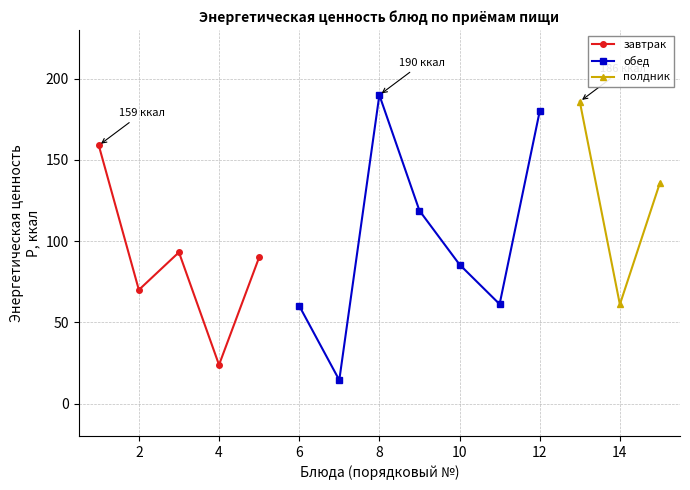

How many lines are shown in the chart?

3